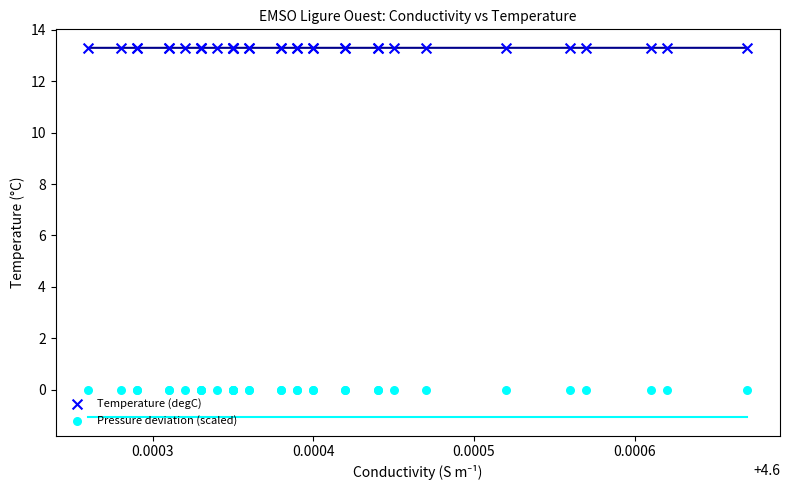

Which series reaches the minimum Y coordinate?

Pressure deviation (scaled)